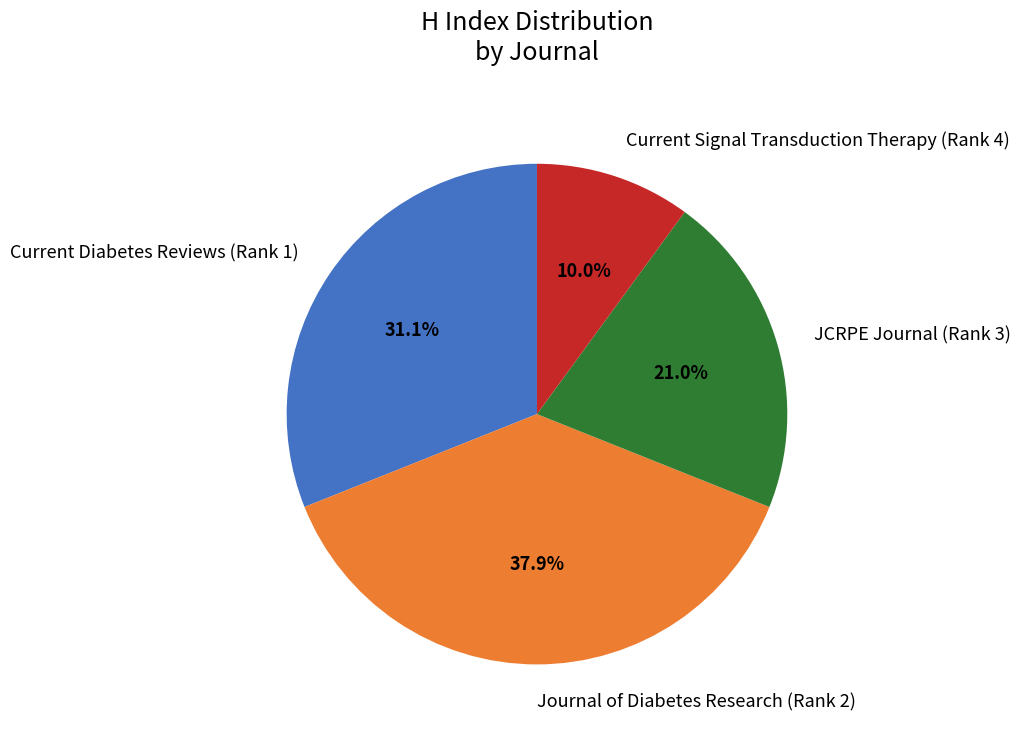

Do JCRPE Journal (Rank 3) and Current Diabetes Reviews (Rank 1) together represent more than half of the pie?

Yes